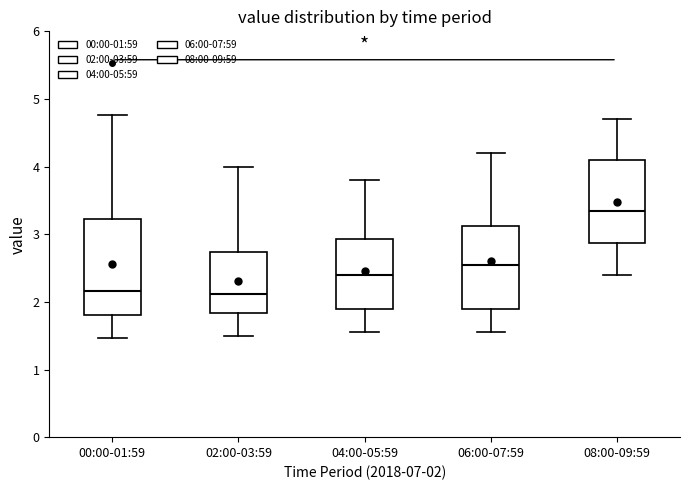

Where is the upper edge of the box for 04:00-05:59 on the y-axis? The values are not printed on the chart, so give them approximately, as read against the axis.

2.9